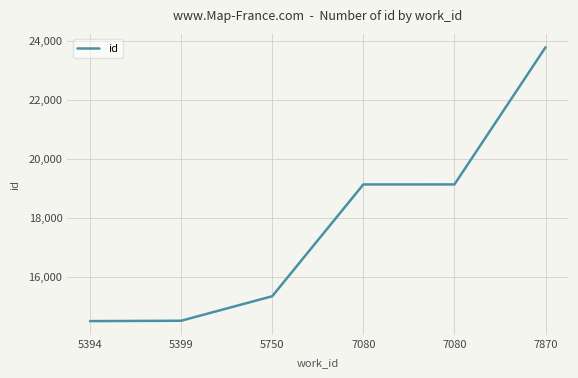

True or false: there are more than 2 points higher than both neighbors.

False